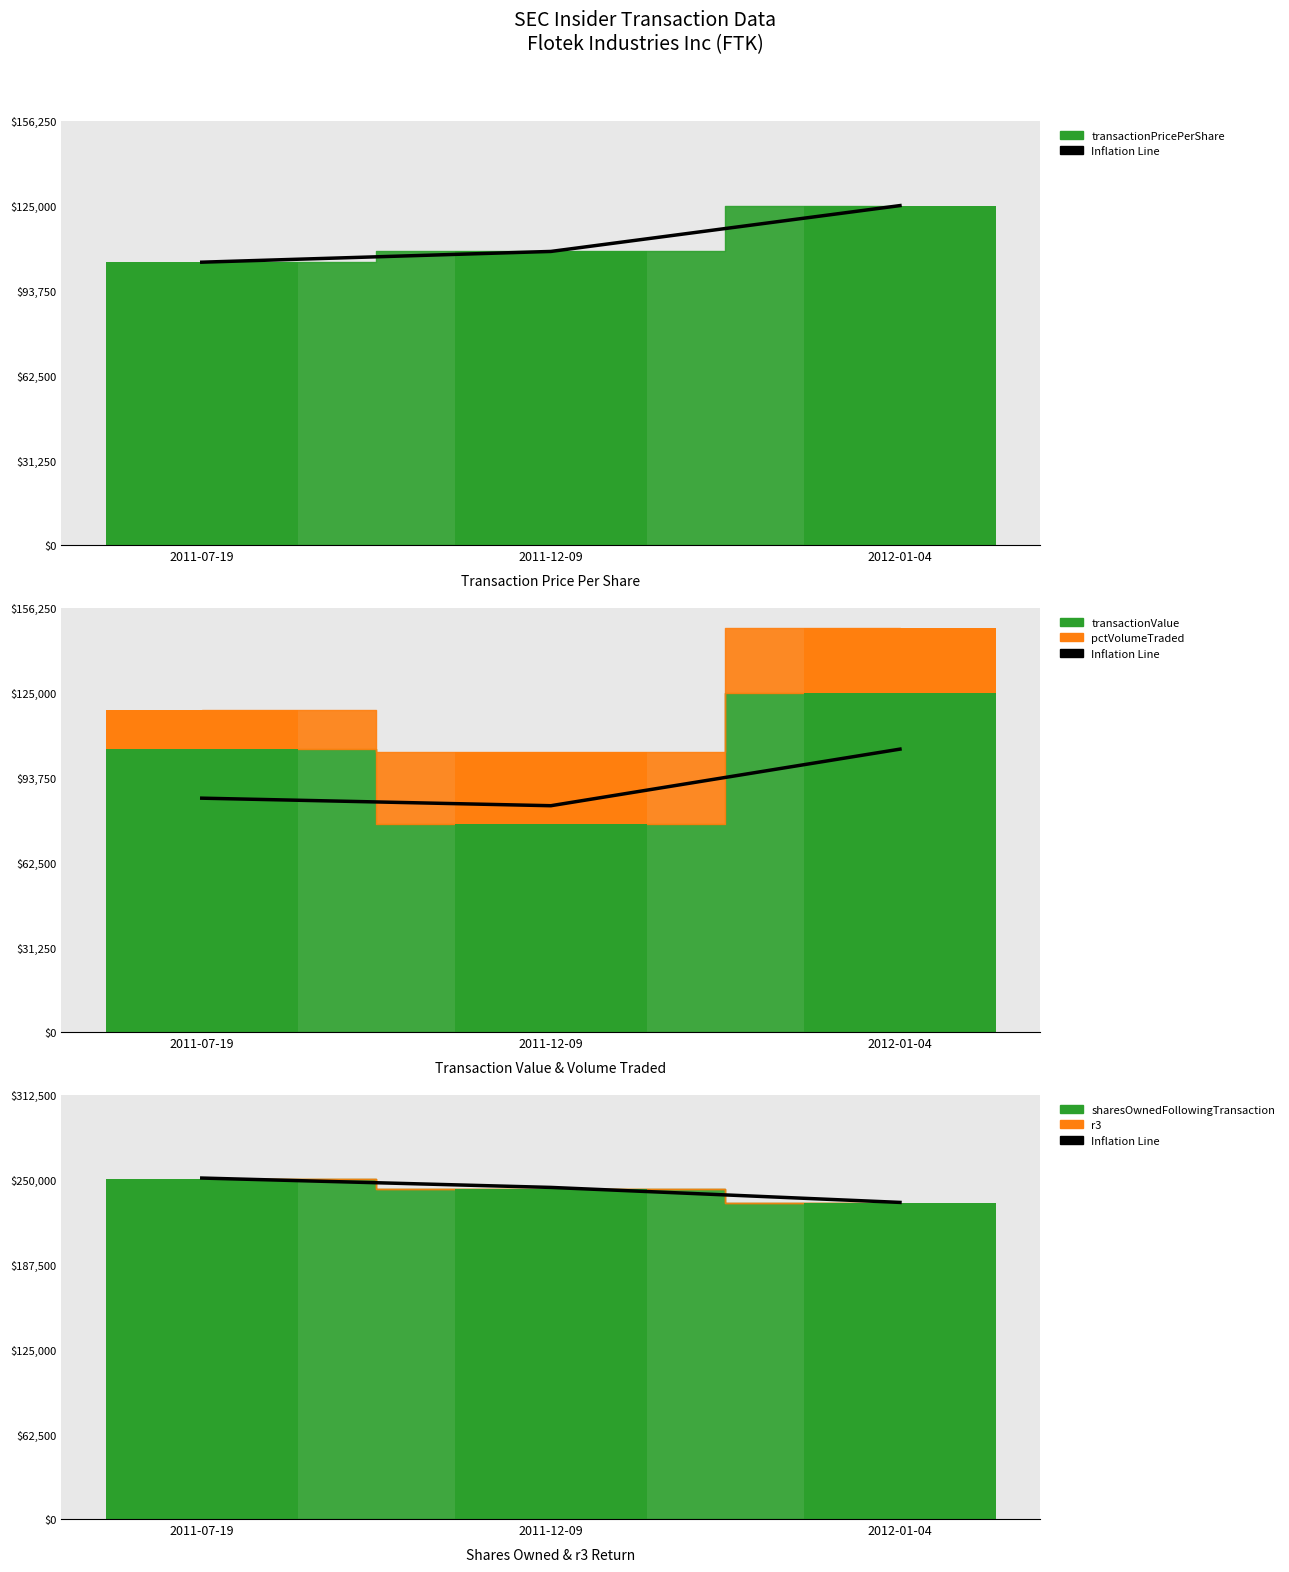

Which has a higher value, 2012-01-04 or 2011-07-19?

2011-07-19